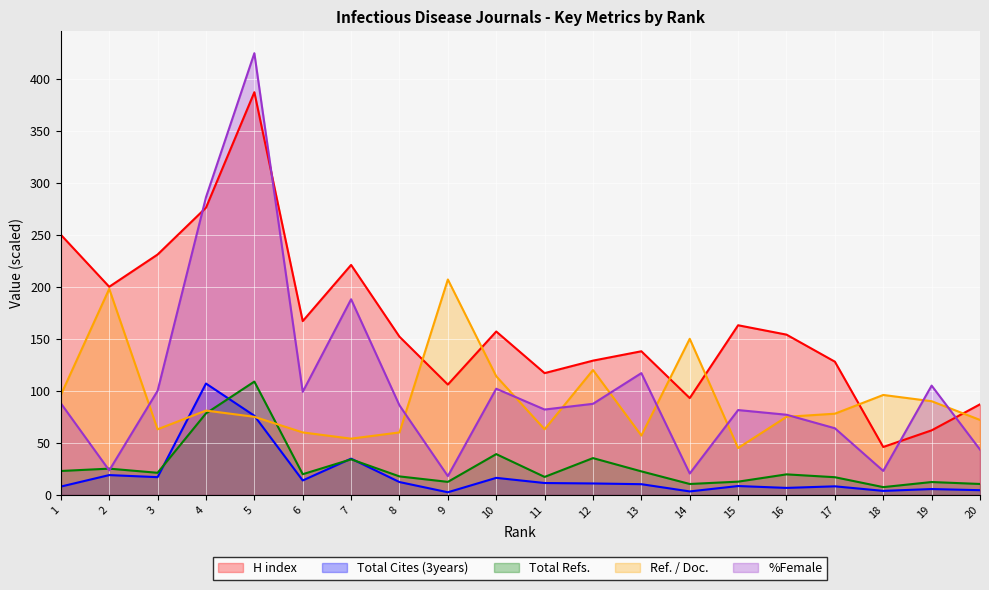

What is the value of the H index point at the 16th from the left?

154.0